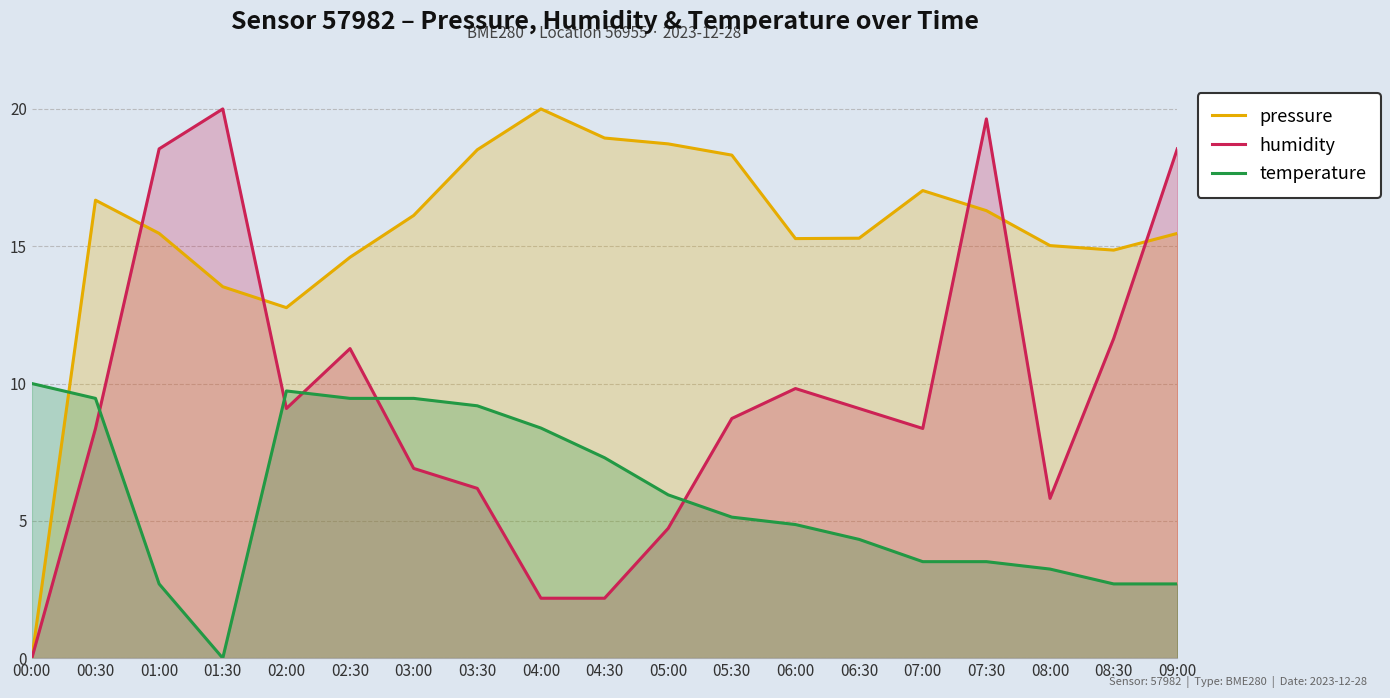

At 07:00, list the series in order from smallest to largest.

temperature, humidity, pressure